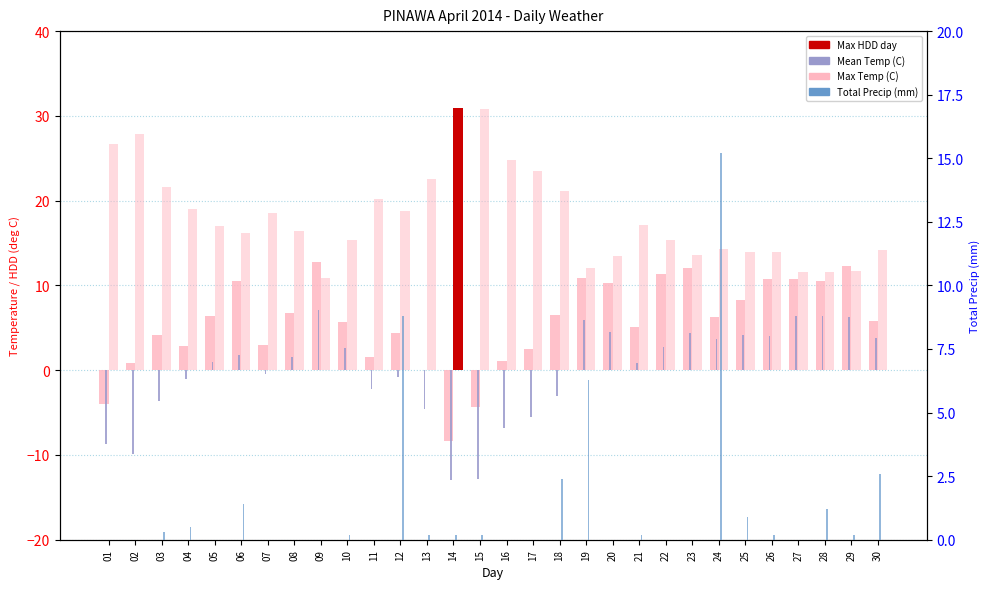

What is the total value across all series at 16?

19.1